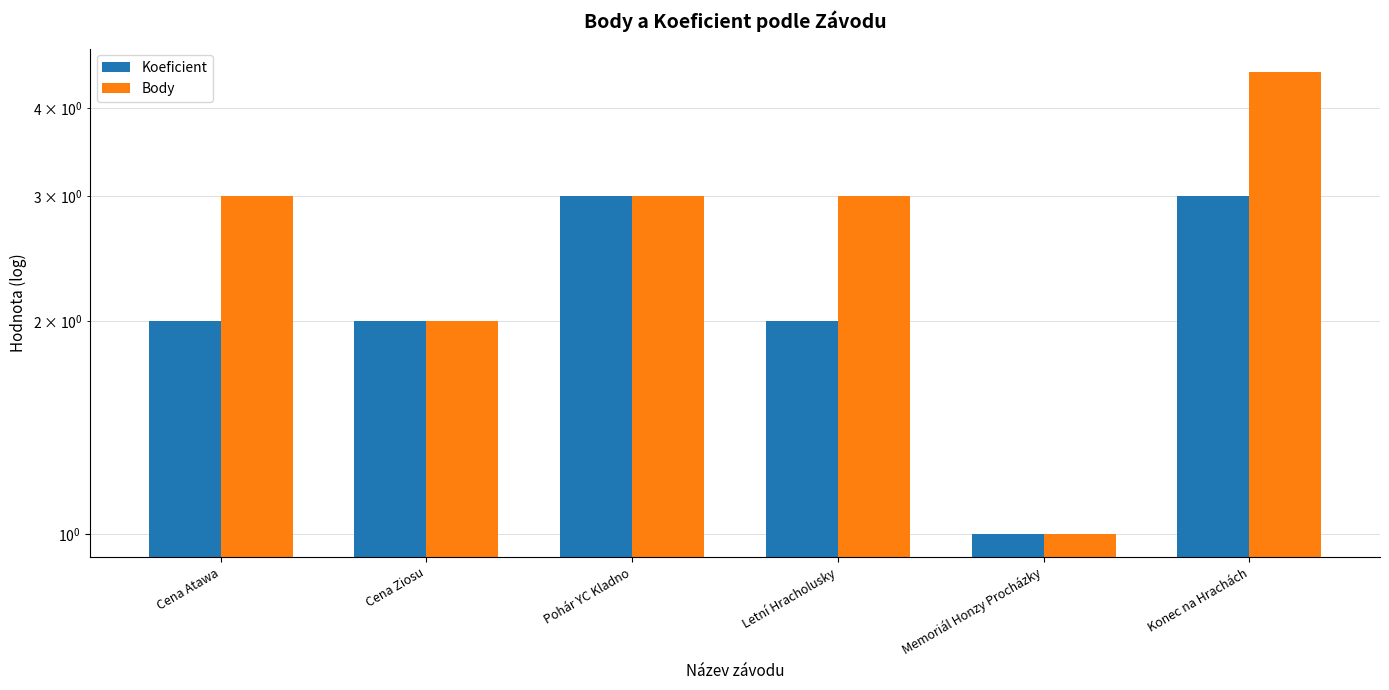

The Koeficient series shows 0.8 at Cena Atawa. True or false?

False